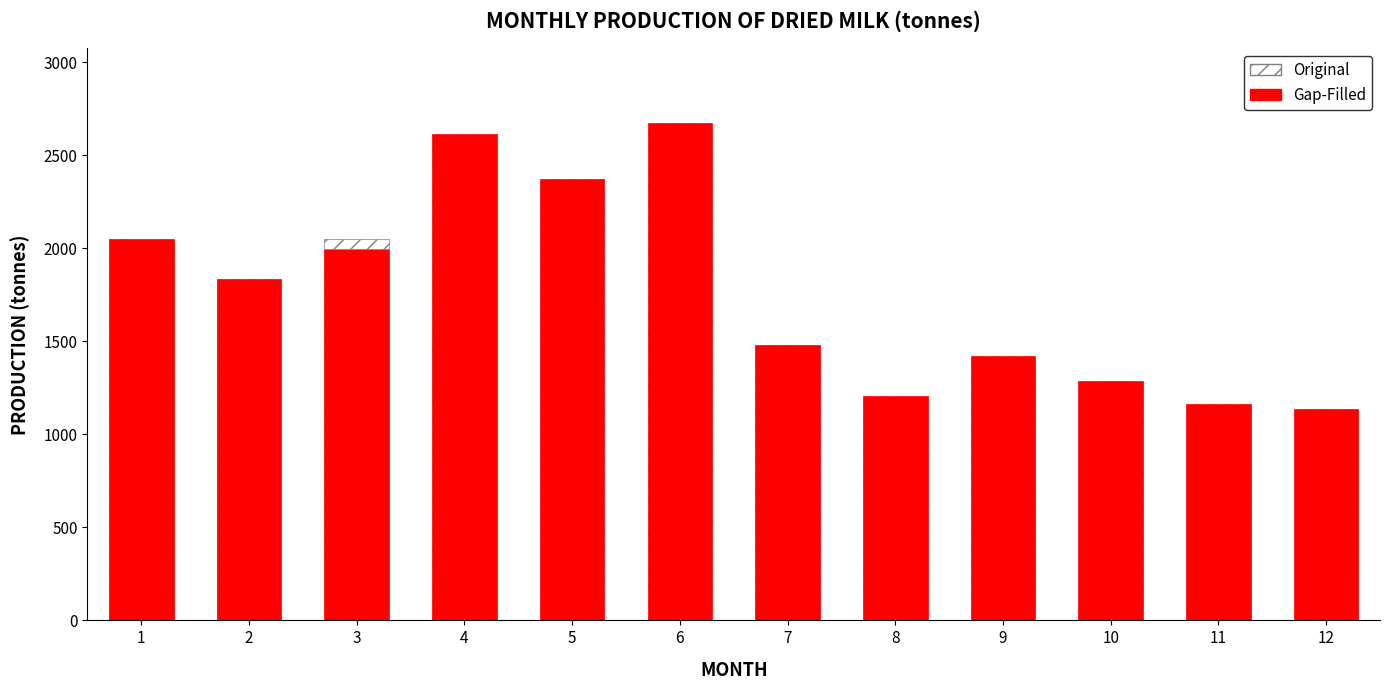

Where is the data nearest to the value 1905?

2